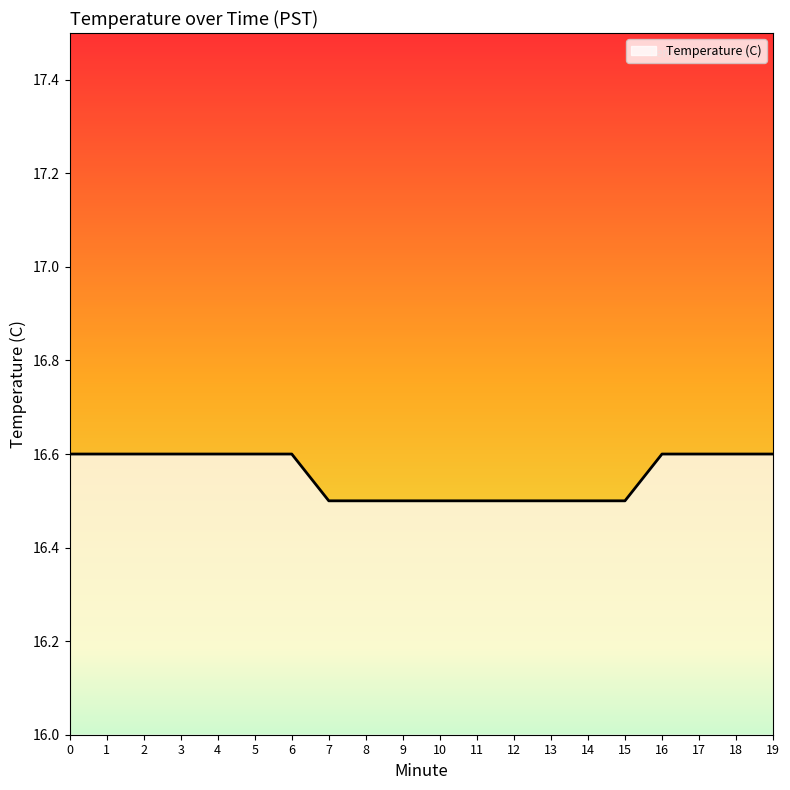

What is the sum of the values at 6 and 7?

33.1